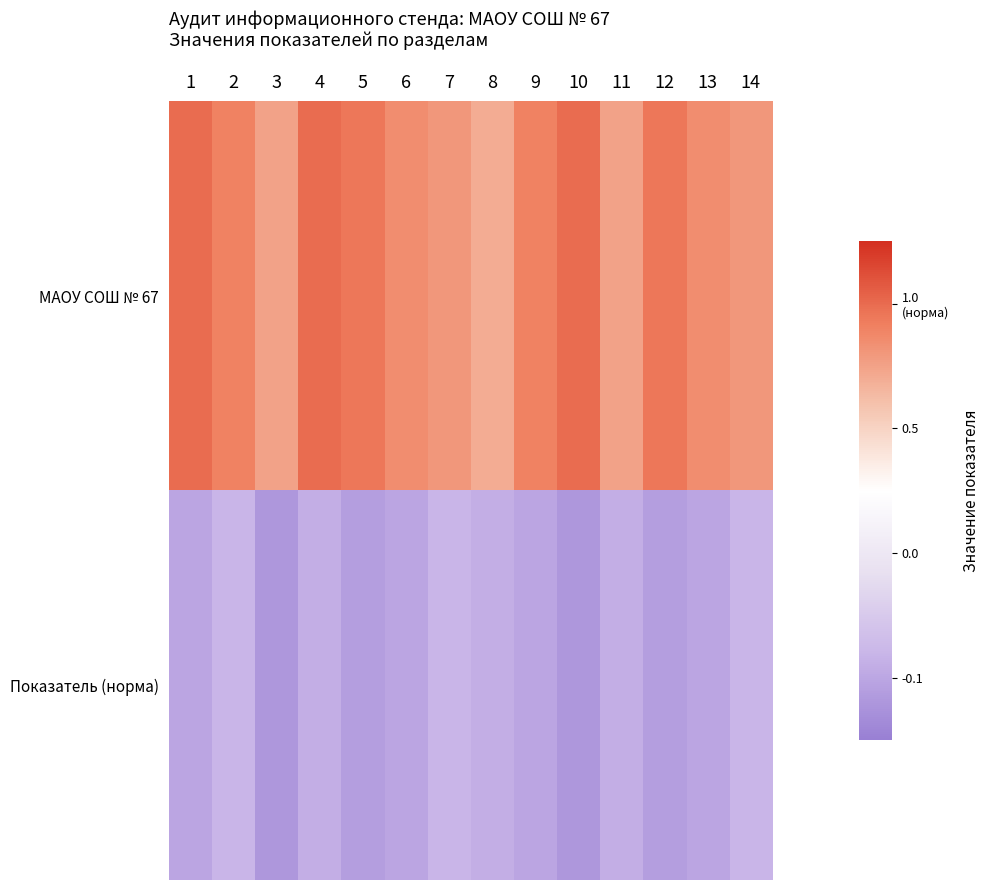

Reading left to right, extract all data points from this chart.

МАОУ СОШ № 67: 1=0.2	2=0.2	3=0.1	4=0.2	5=0.2	6=0.2	7=0.2	8=0.1	9=0.2	10=0.2	11=0.1	12=0.2	13=0.2	14=0.2
Показатель (норма): 1=-0.1	2=-0.1	3=-0.1	4=-0.1	5=-0.1	6=-0.1	7=-0.1	8=-0.1	9=-0.1	10=-0.1	11=-0.1	12=-0.1	13=-0.1	14=-0.1